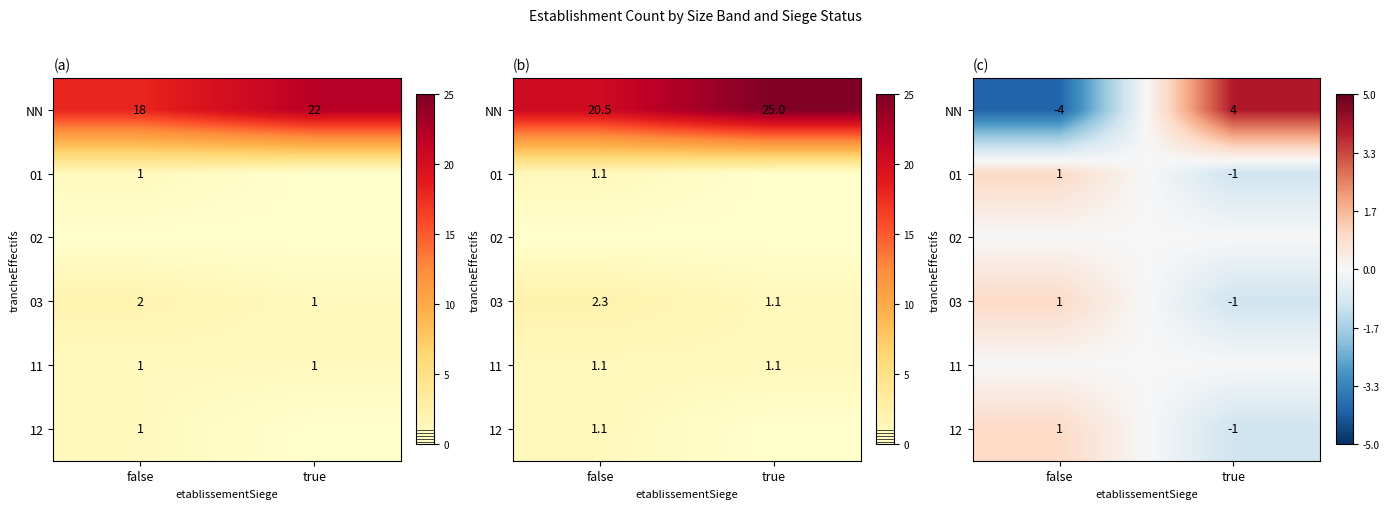

Is it true that 11 equals 0 at false?

True